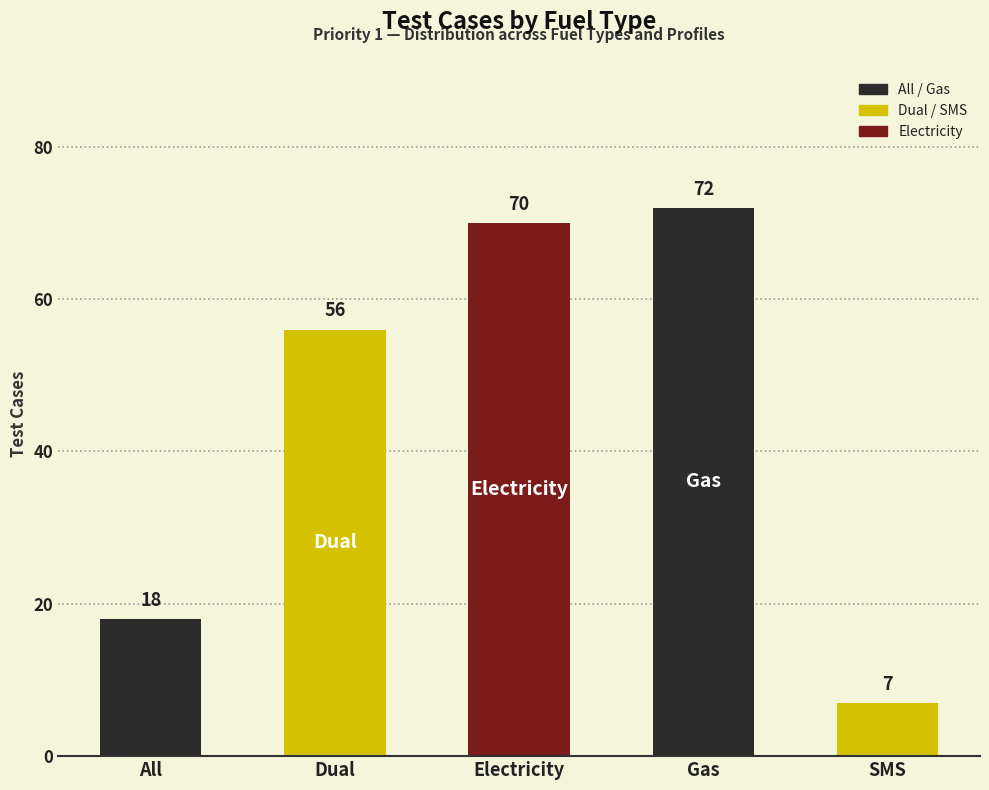

The value at Electricity is 70. True or false?

True